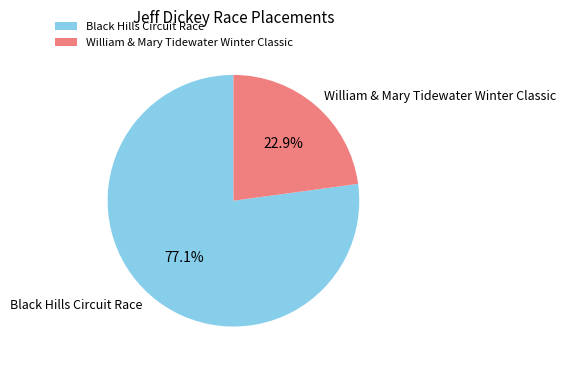

The Black Hills Circuit Race slice represents 92% of the pie. True or false?

False